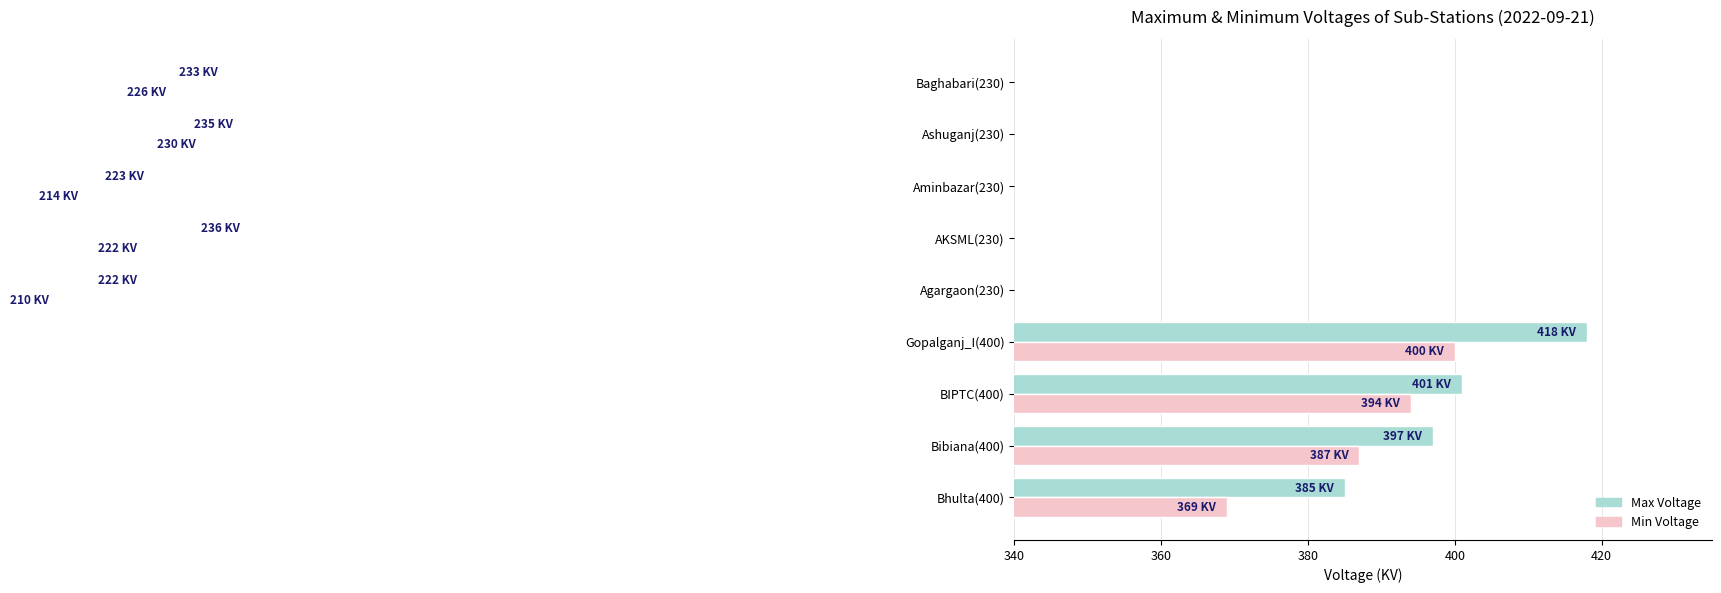

What is the difference between the highest and lowest values at Baghabari(230)?

7